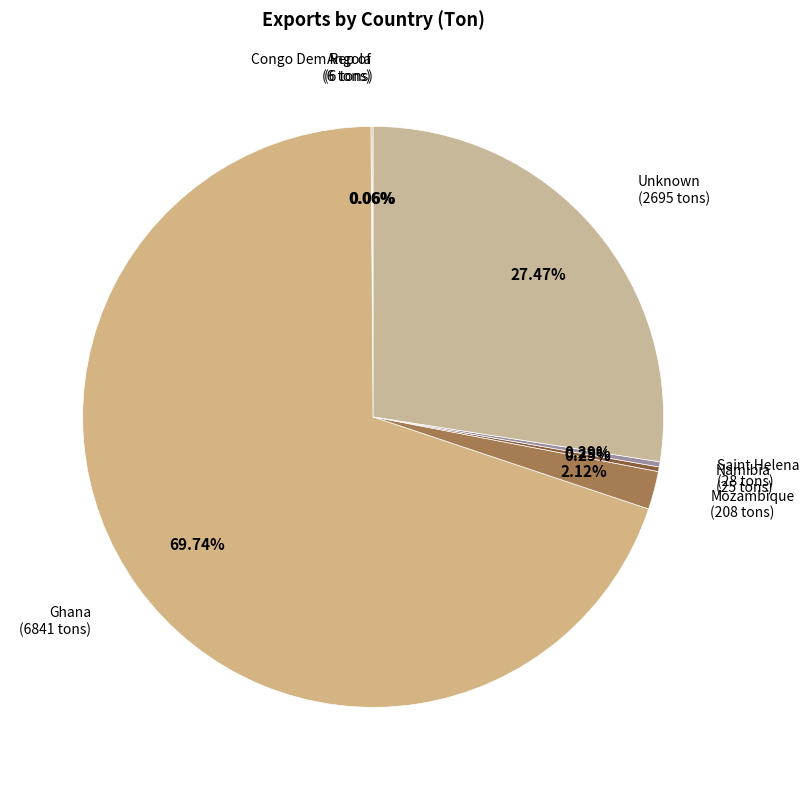

What is the largest slice in the pie chart?

Ghana